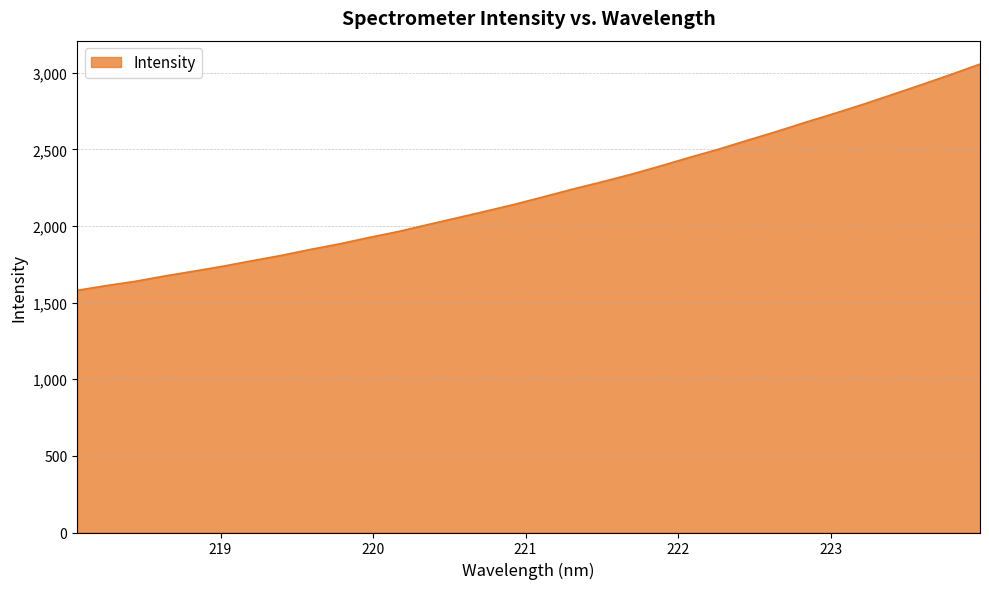

What is the minimum value shown in the chart?

1580.5